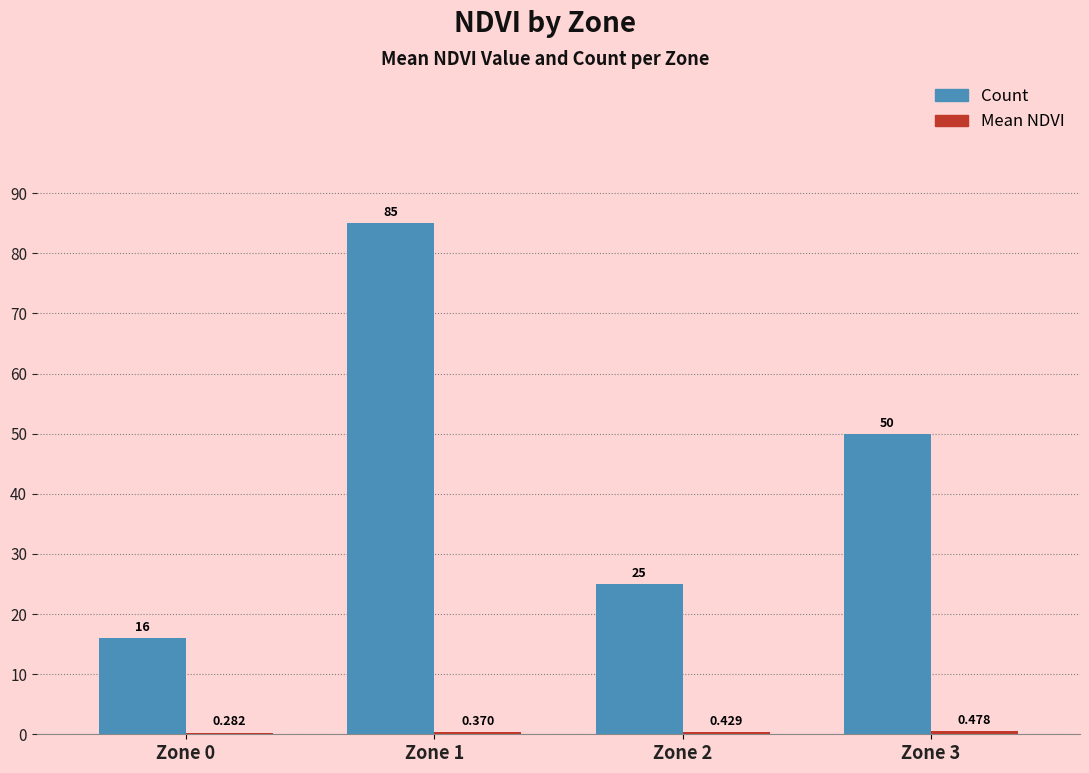

Are the bars grouped side by side (vs. stacked)?

Yes